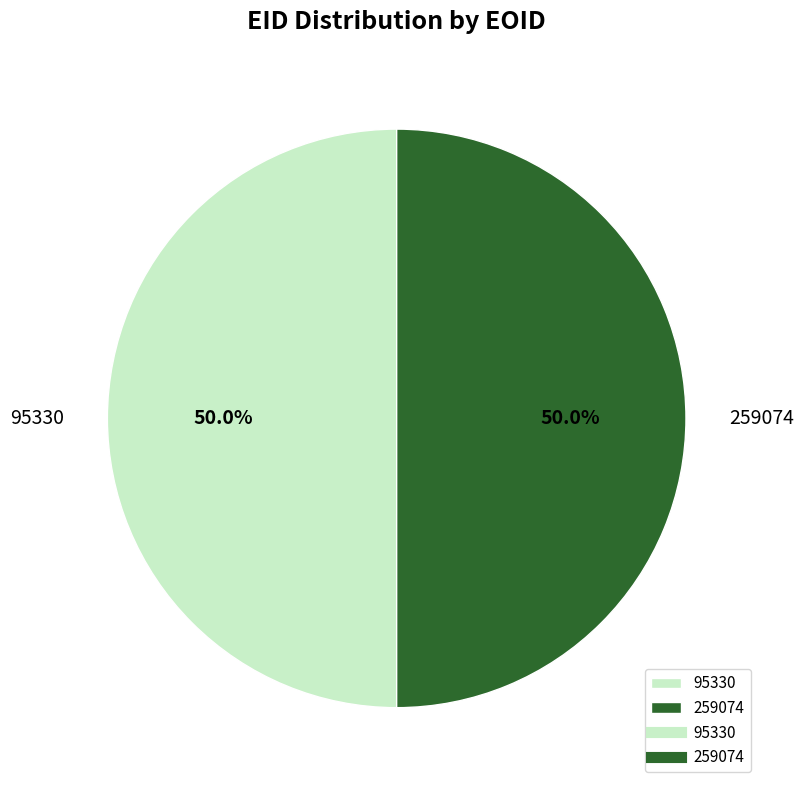

Approximately how many times larger is the value at 259074 compared to 95330?

1.0